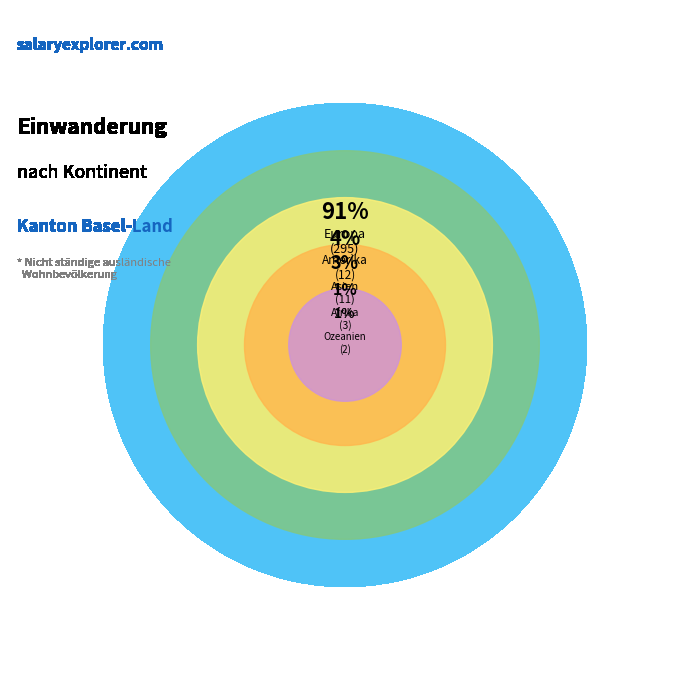

Does Europa represent more than half of the total?

Yes